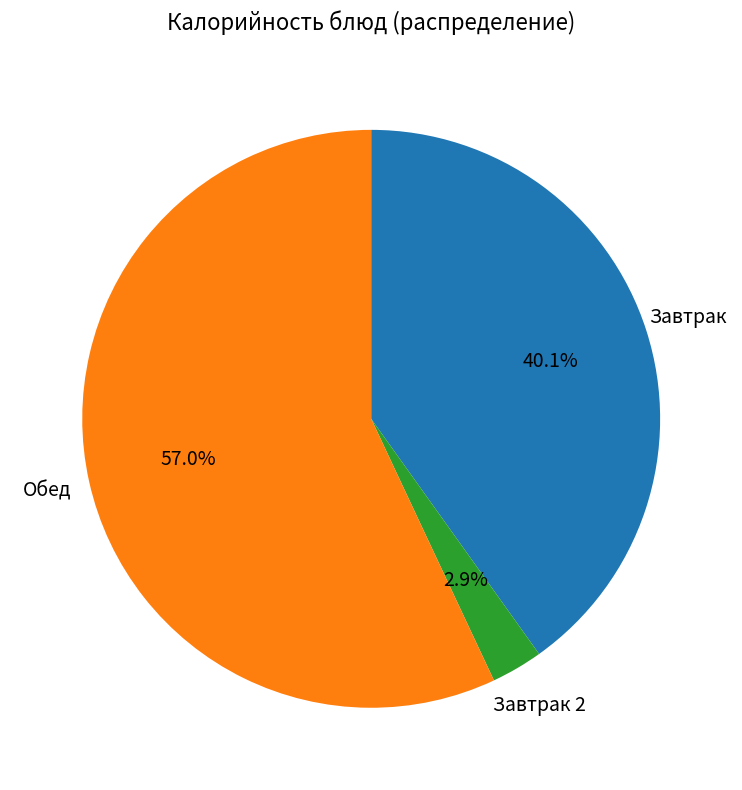

Does any single category account for the majority?

Yes